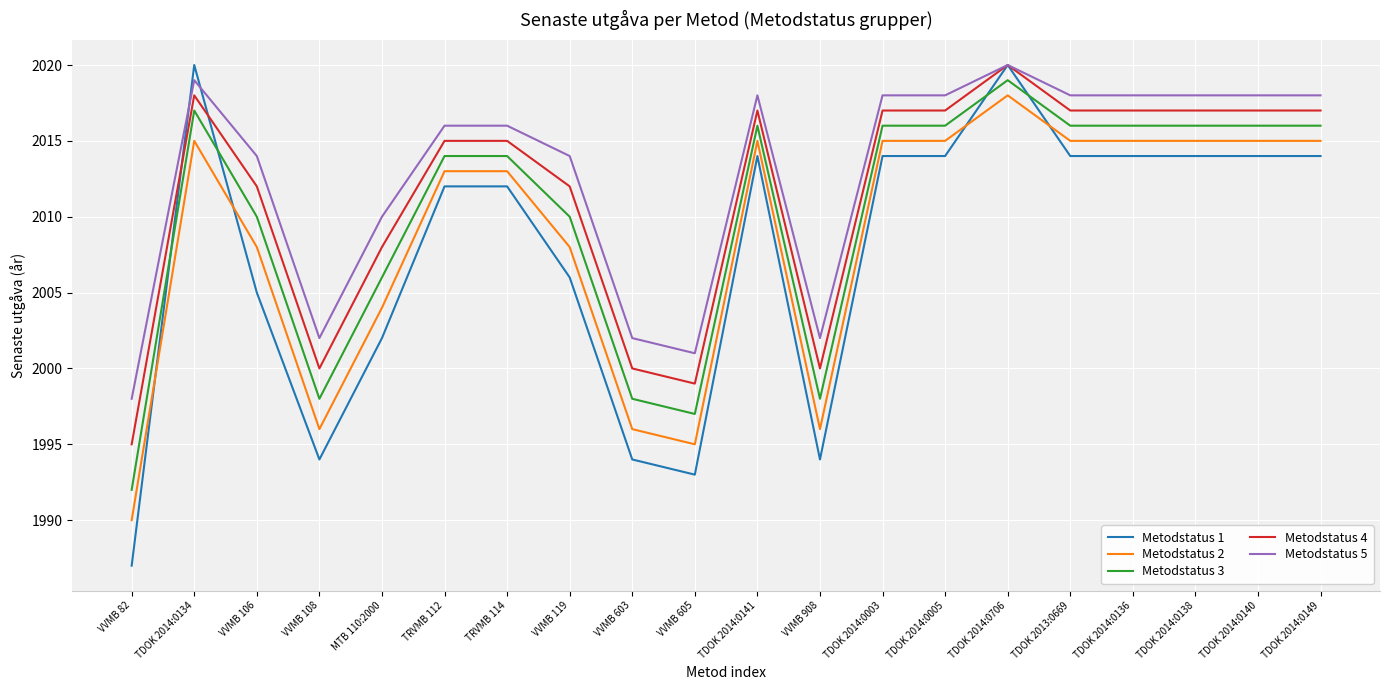

What is the total value across all series at VVMB 908?

9990